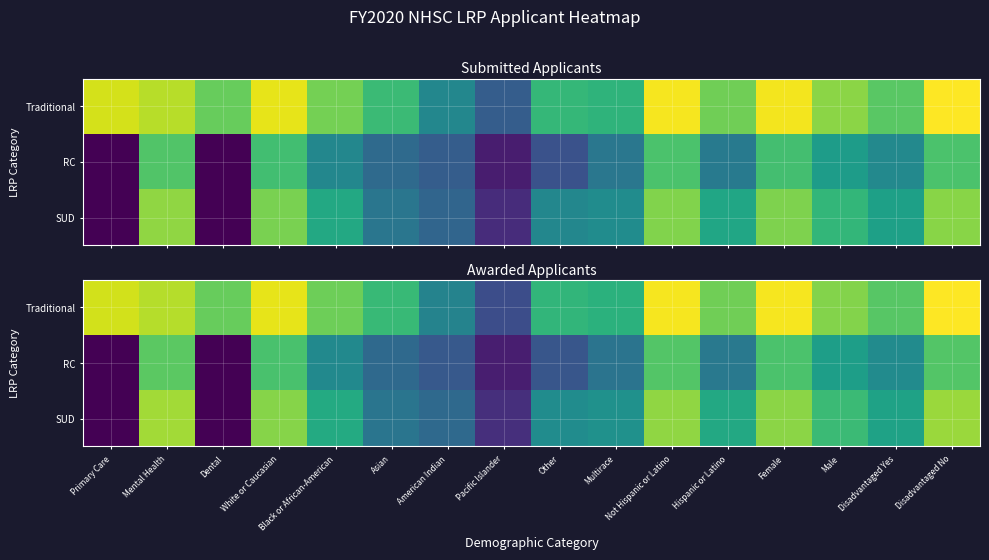

Rank the series at Primary Care from lowest to highest value.

RC, SUD, Traditional